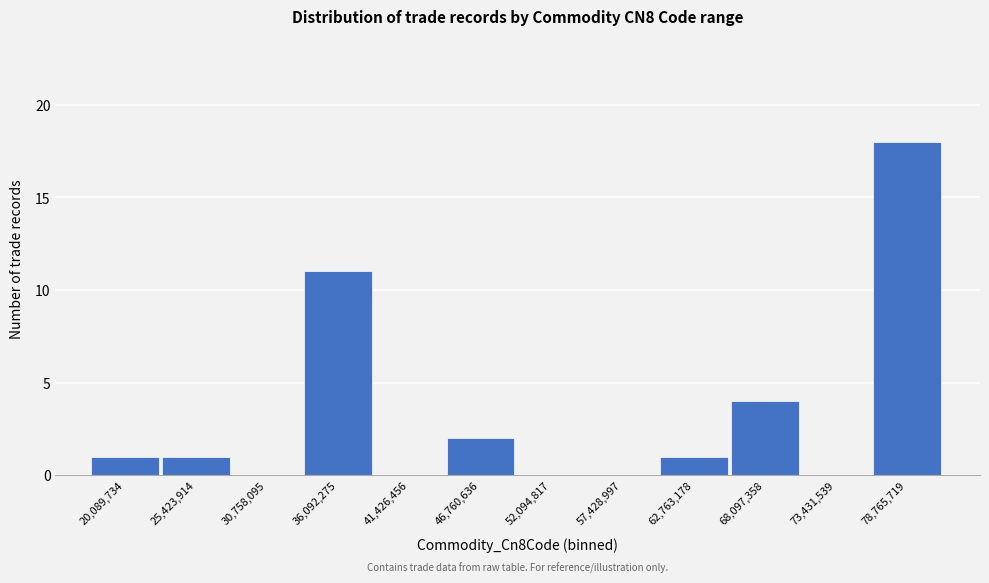

Reading left to right, list all the values displayed in this chart.

20,089,734=1	25,423,914=1	30,758,095=0	36,092,275=11	41,426,456=0	46,760,636=2	52,094,817=0	57,428,997=0	62,763,178=1	68,097,358=4	73,431,539=0	78,765,719=18